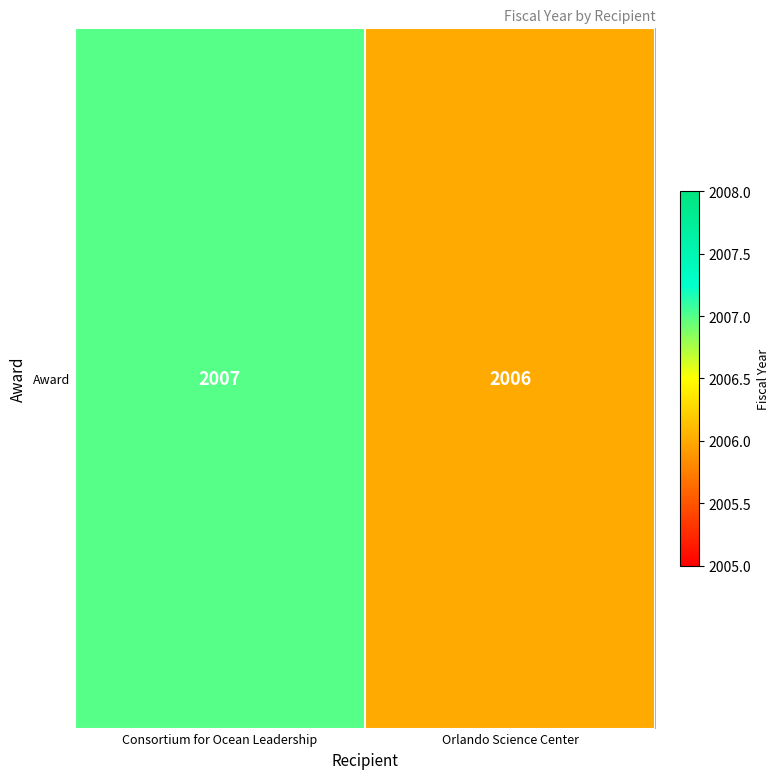

The chart shows a value of 2007 at Consortium for Ocean Leadership. True or false?

True